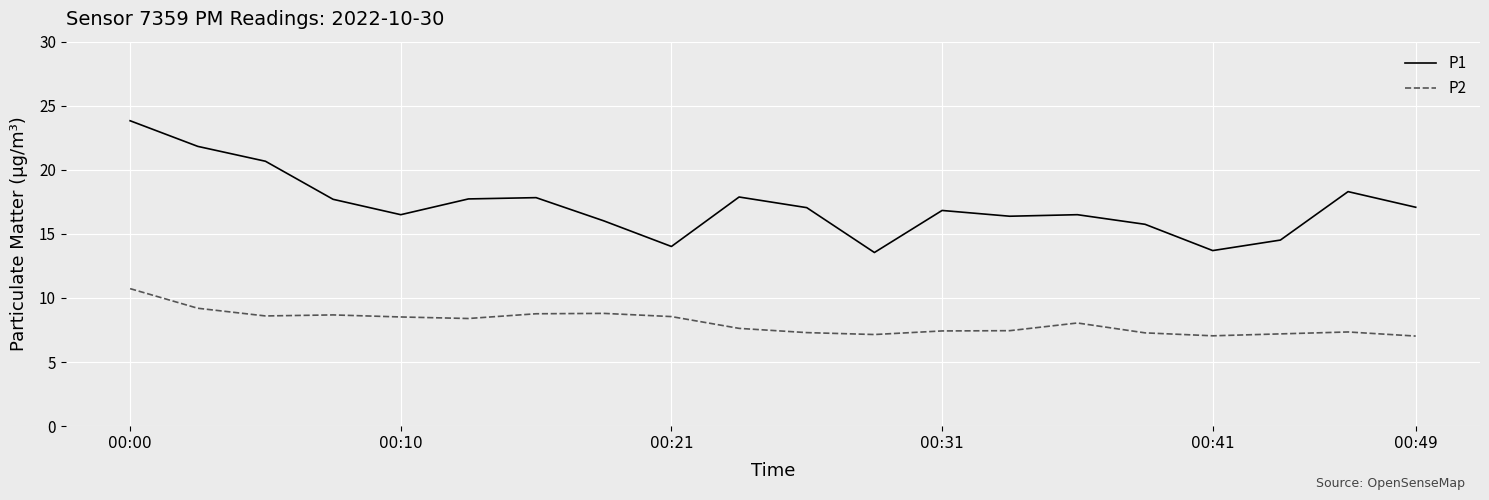

What is the greatest value displayed?

23.8